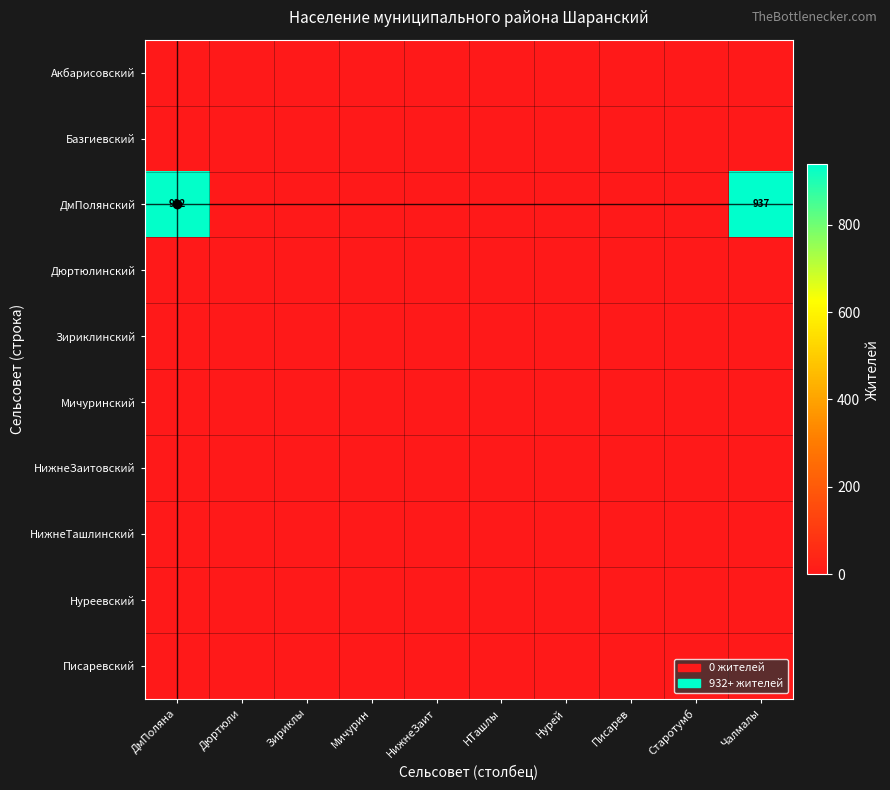

Is the value of Писаревский at Дюртюли greater than the value of ДмПолянский at Писарев?

No